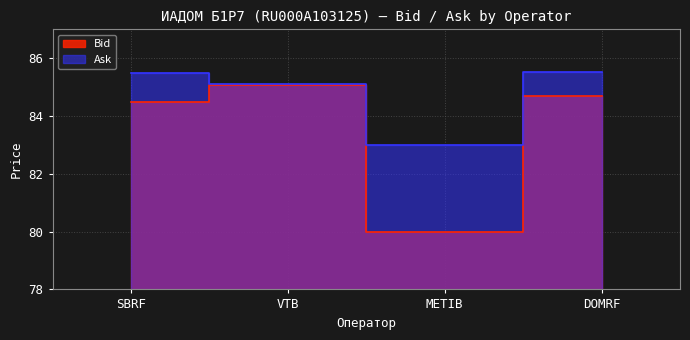

List the series in order of their overall mean, highest first.

Ask, Bid